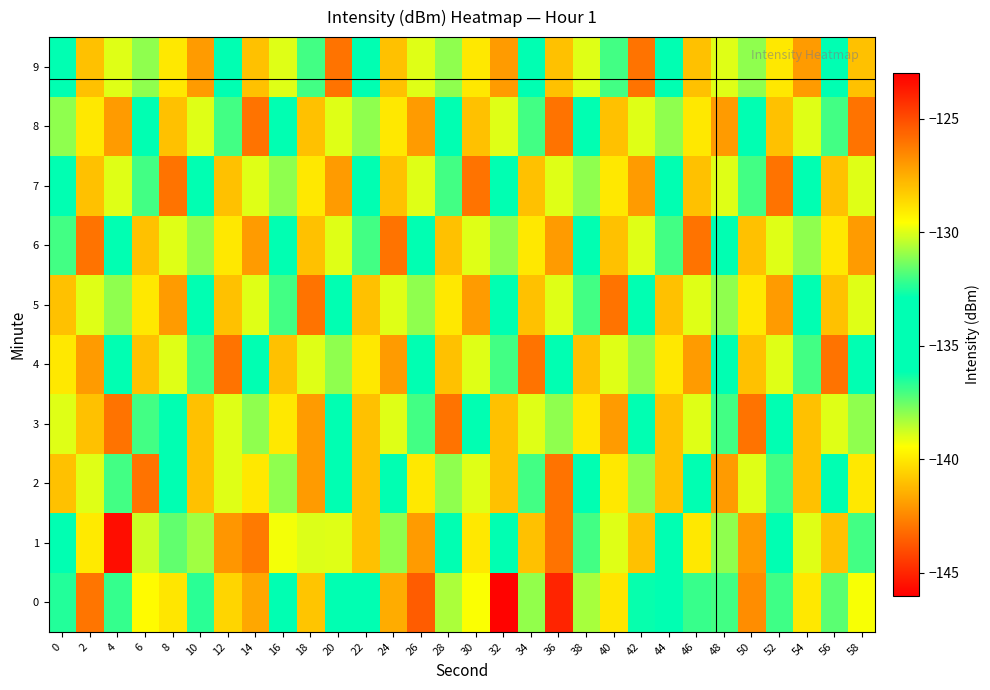

Which label corresponds to the largest value in the chart?

4